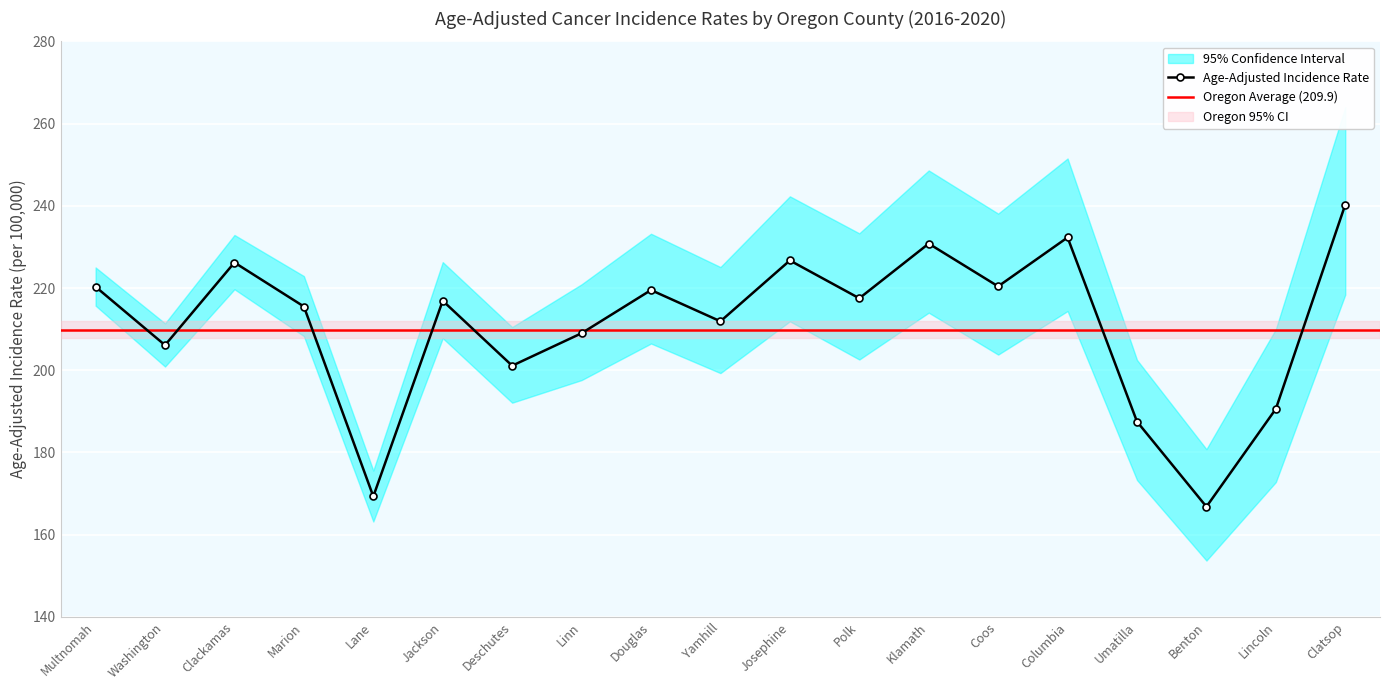

What is the total value across all series at Josephine?

680.9